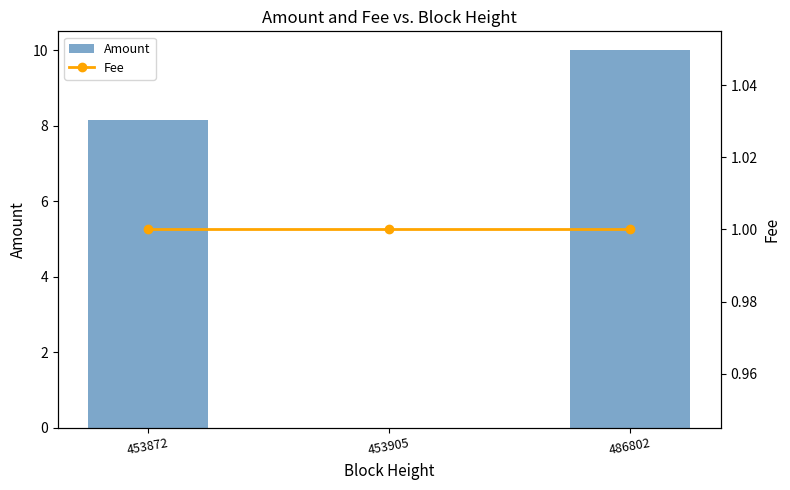

Count the number of data series in this chart.

2